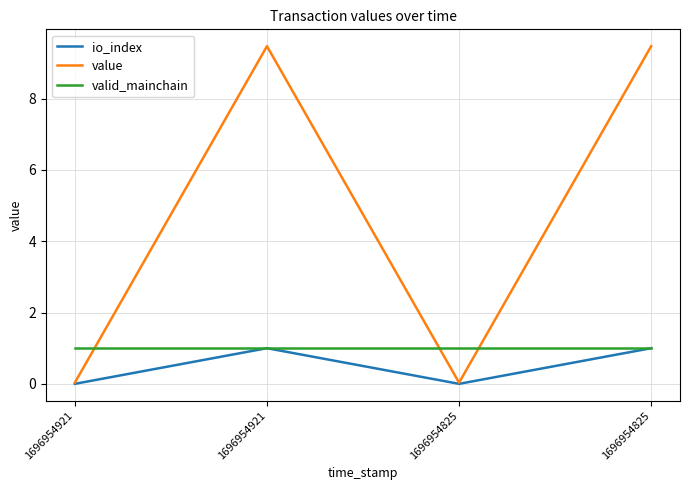

After their last crossing, which series has the higher values: value or valid_mainchain?

value